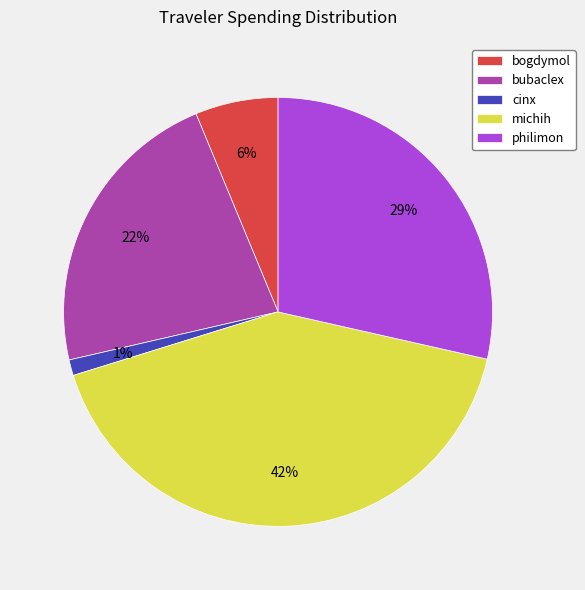

Is the sum of bubaclex and cinx greater than half?

No